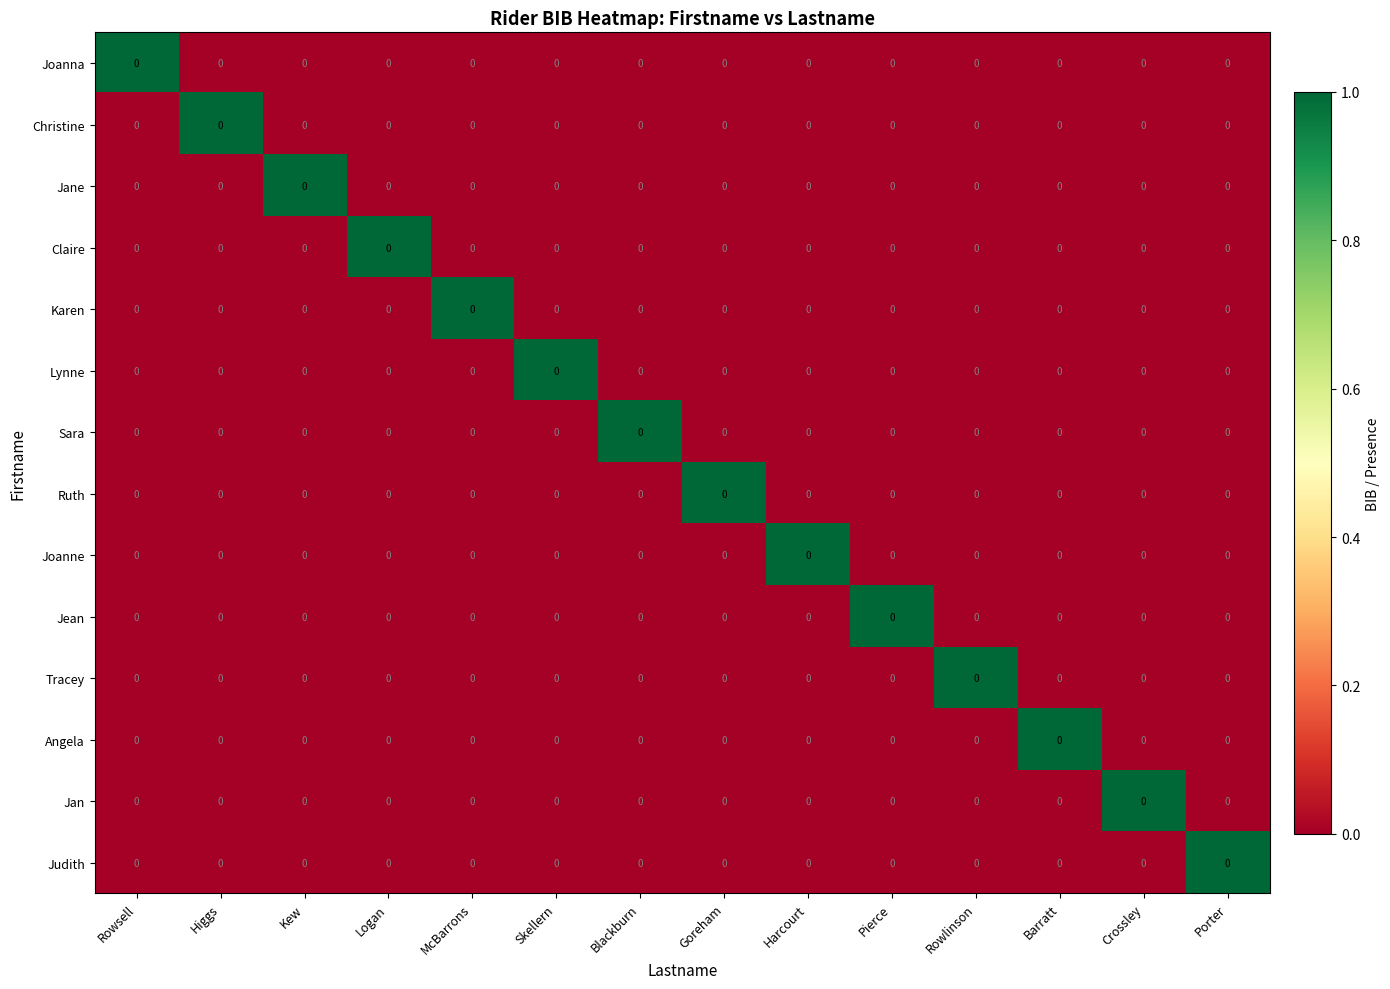

What is the greatest value displayed?

1